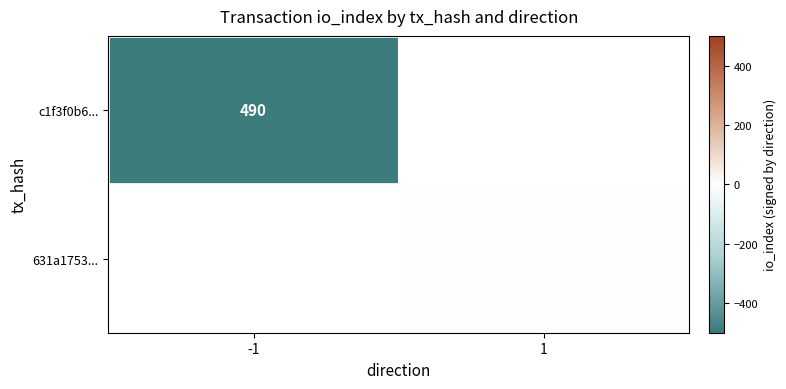

Between -1 and 1, which is larger?

1